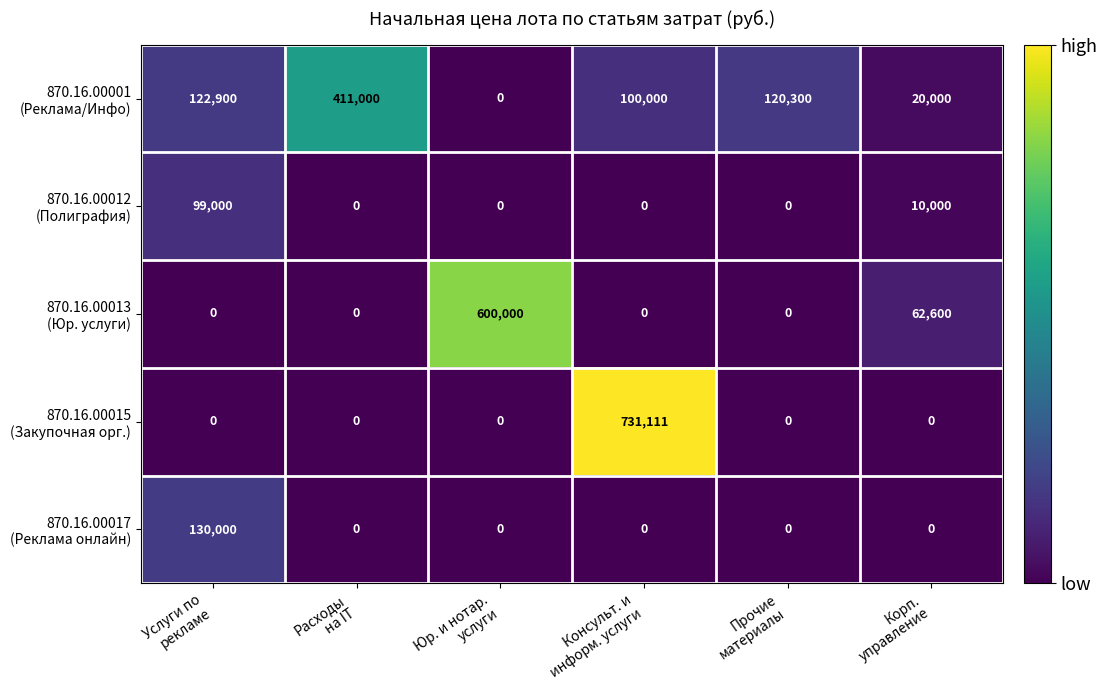

What is the maximum value shown in the chart?

731111